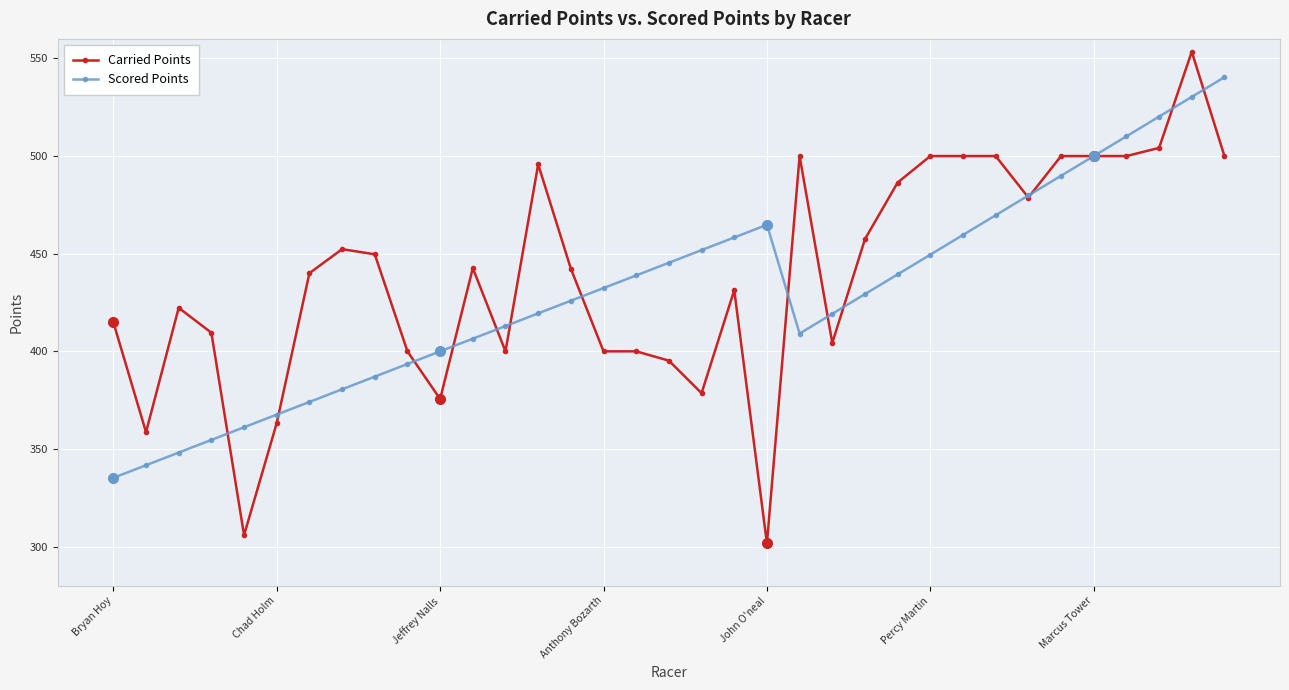

How many lines are shown in the chart?

2